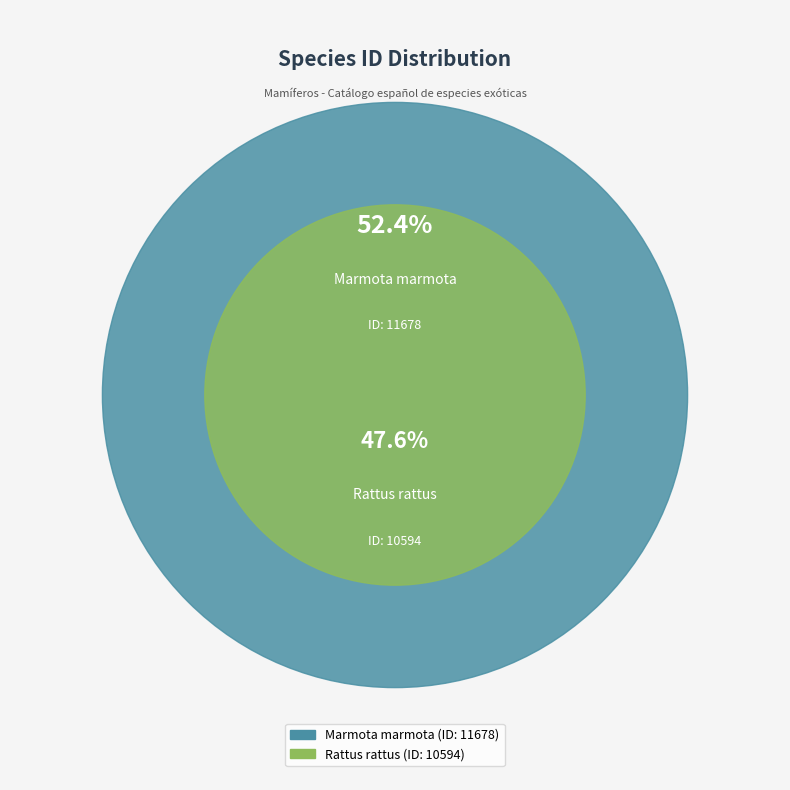

To the nearest percent, what percentage of the pie is Marmota marmota?

52%